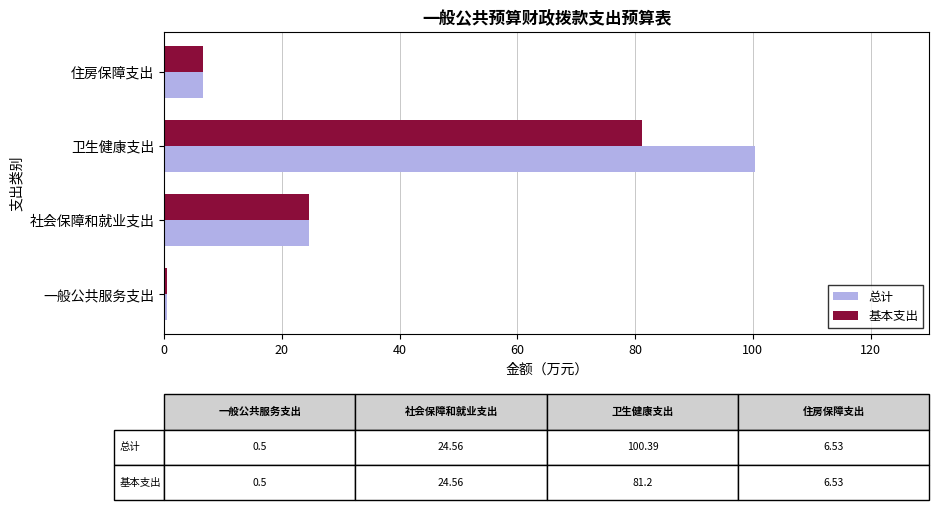

What are all the series names shown in the legend?

总计, 基本支出